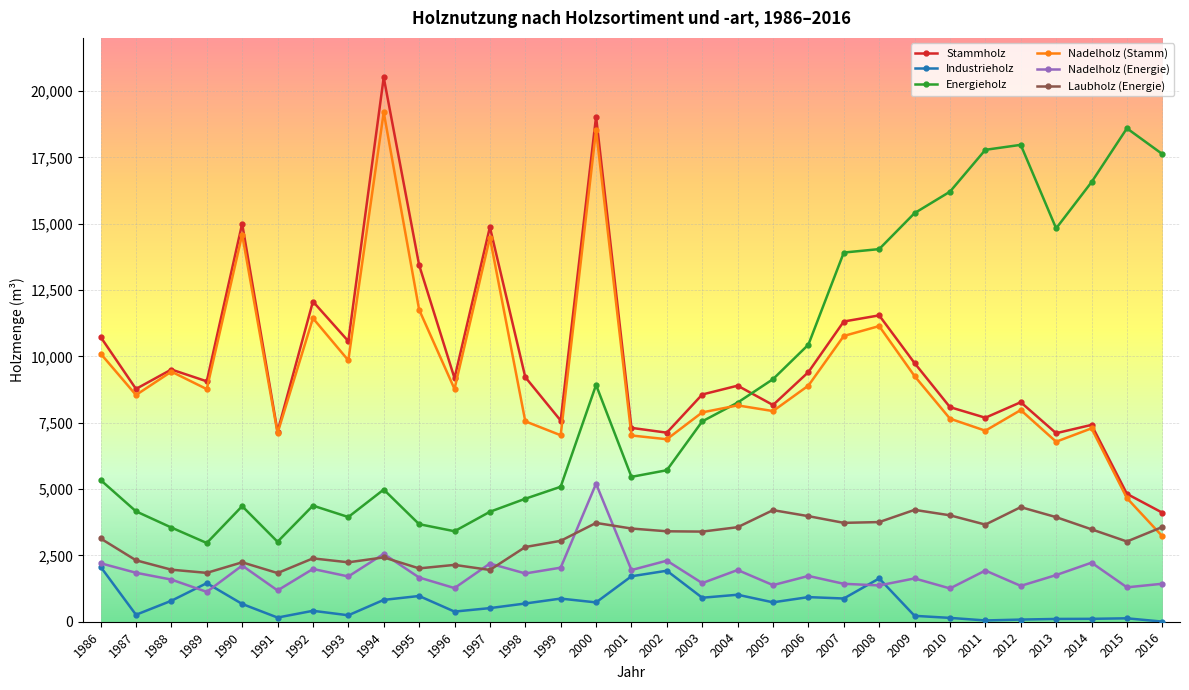

The value of Energieholz at 1998 is 973. True or false?

False